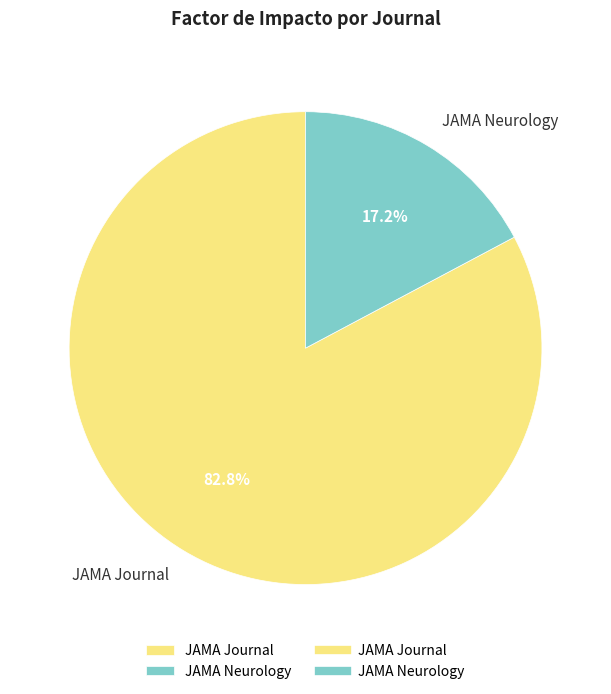

To the nearest percent, what portion does JAMA Neurology represent?

17%